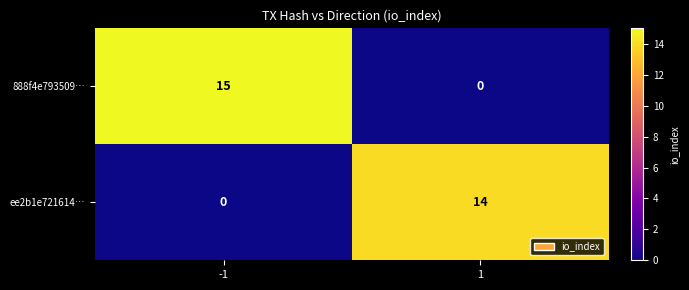

What is the total value across all series at 1?

14